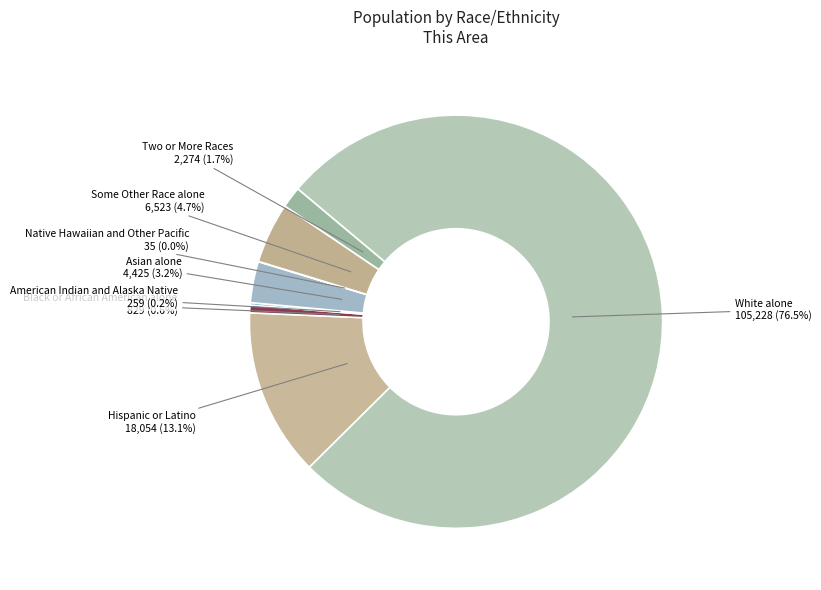

Which category has the smallest portion of the pie?

Native Hawaiian and Other Pacific